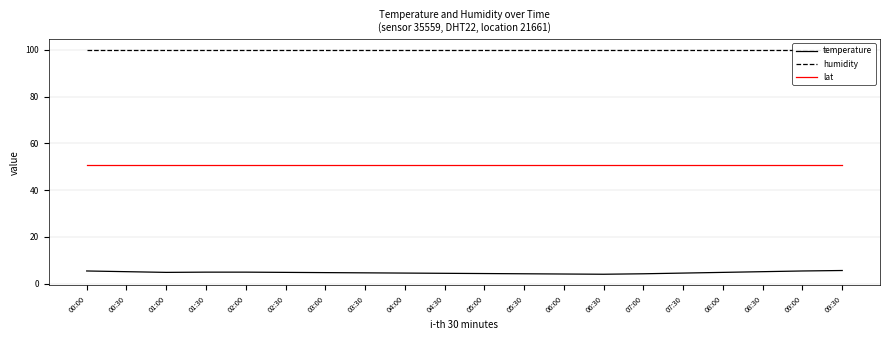

Rank the series at 07:30 from highest to lowest value.

humidity, lat, temperature